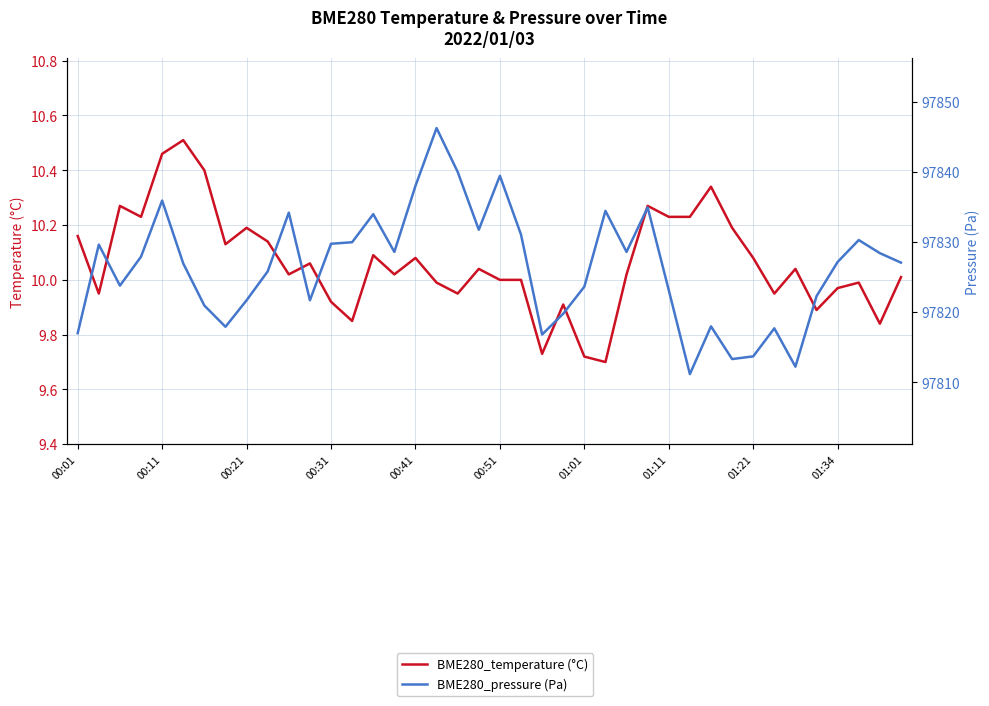

The BME280_pressure (Pa) series shows 97819.8 at 23. True or false?

True